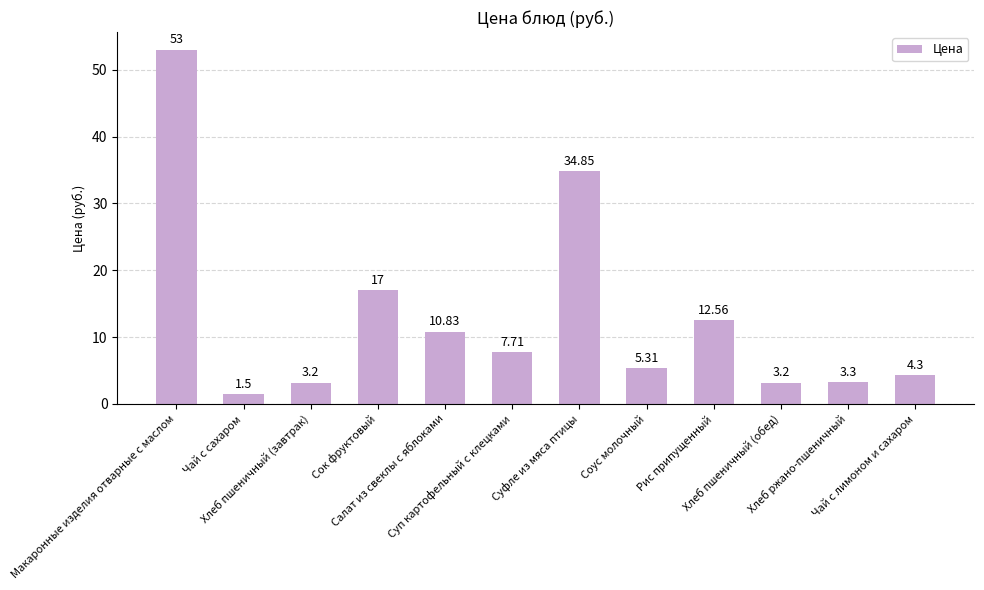

What is the label of the 3rd bar from the left?

Хлеб пшеничный (завтрак)